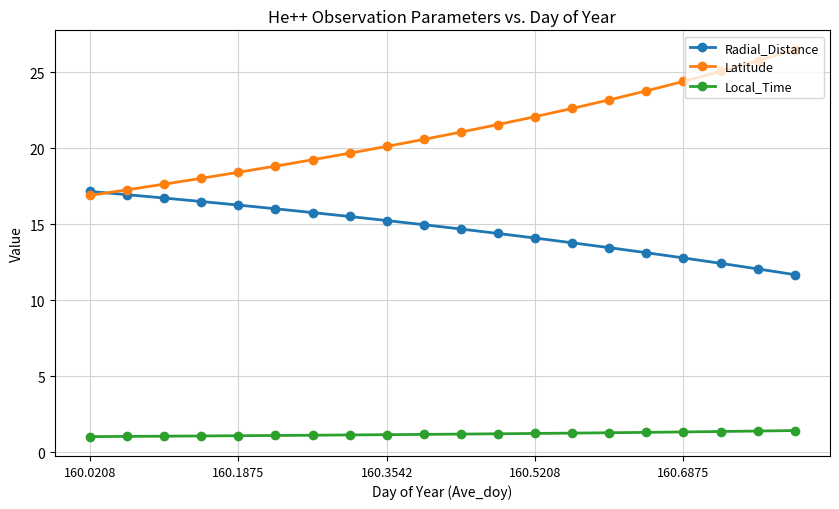

True or false: Radial_Distance and Local_Time intersect in this chart.

False